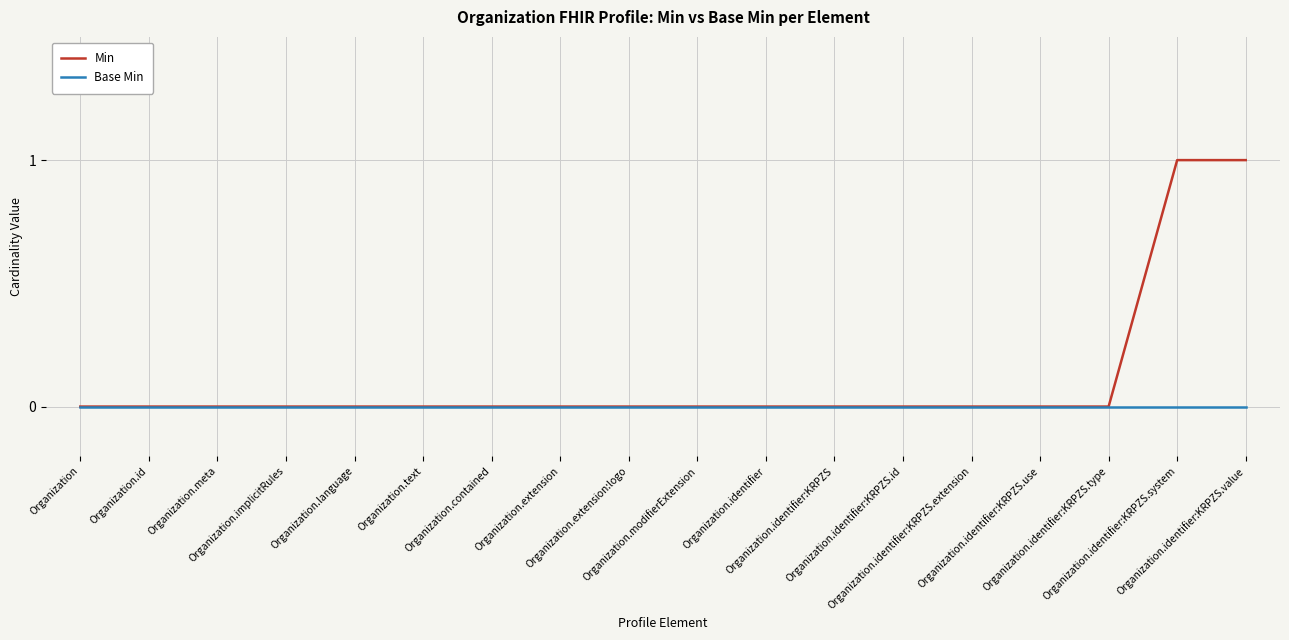

The value of Min at Organization.identifier:KRPZS is 0. True or false?

True